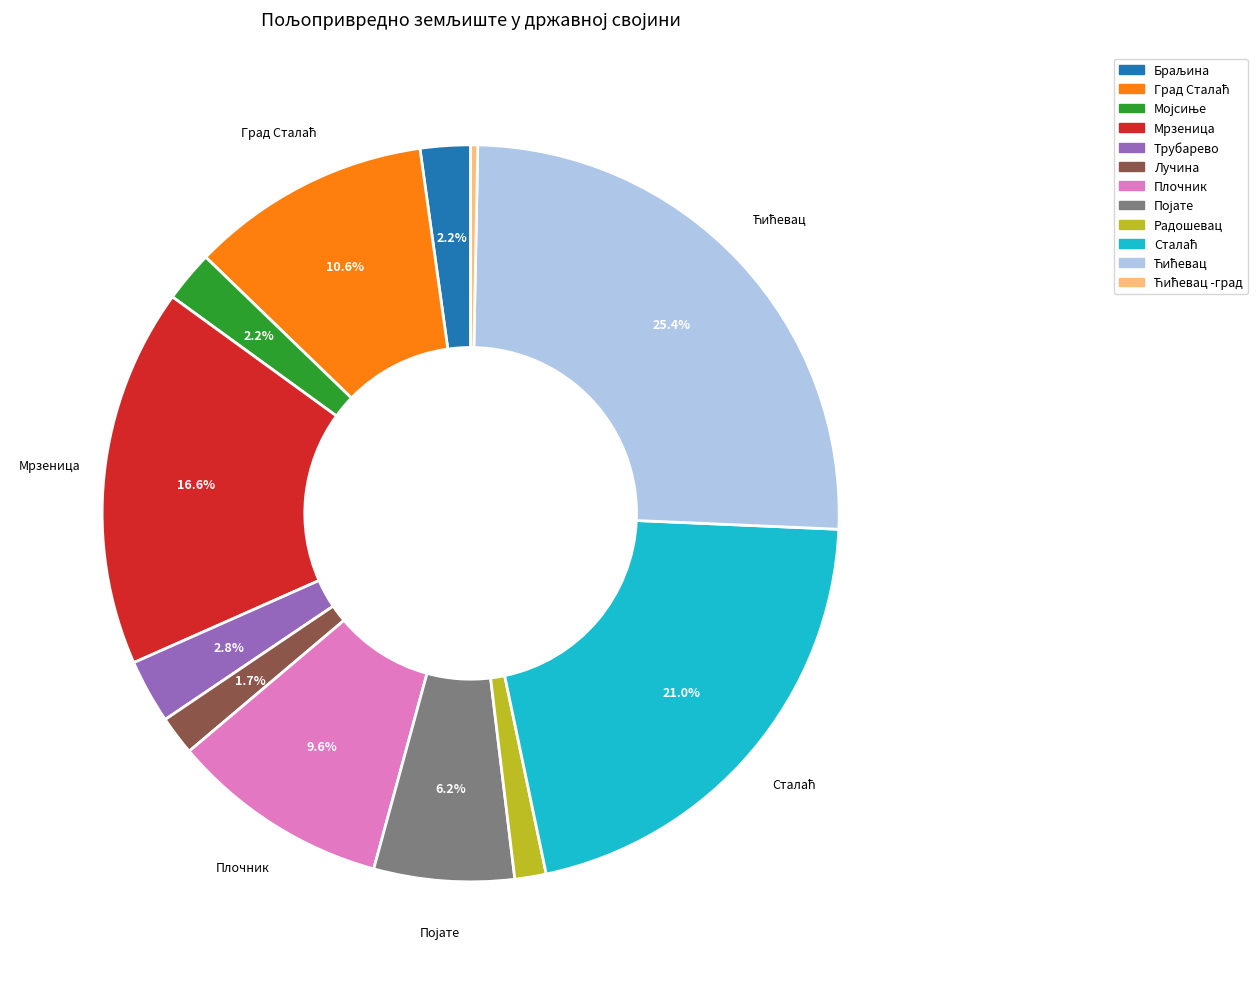

Is there a majority slice in this chart?

No